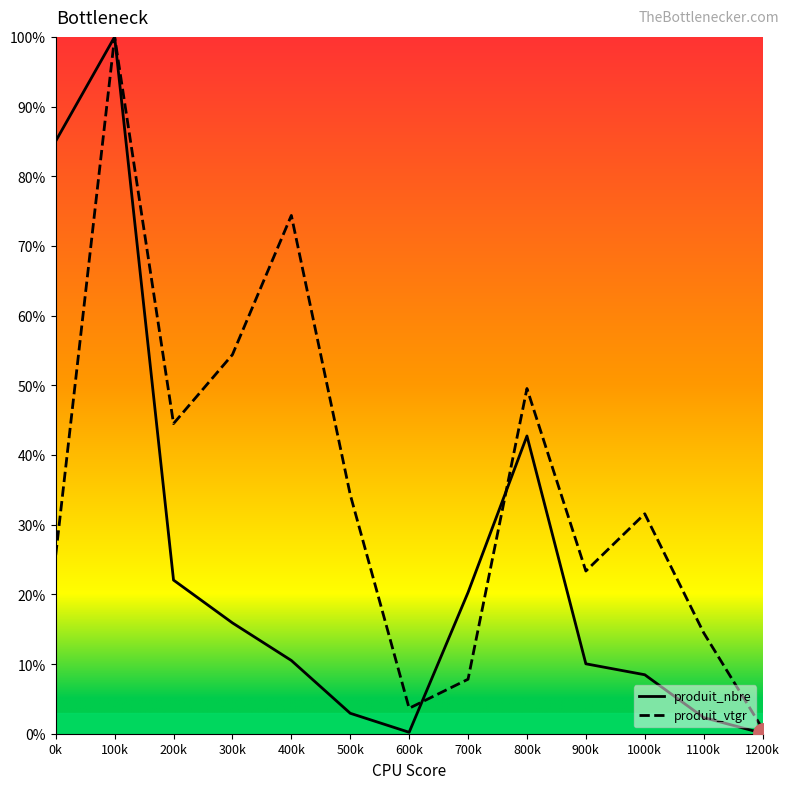

Which series changed the most between 100k and 400k?

produit_nbre